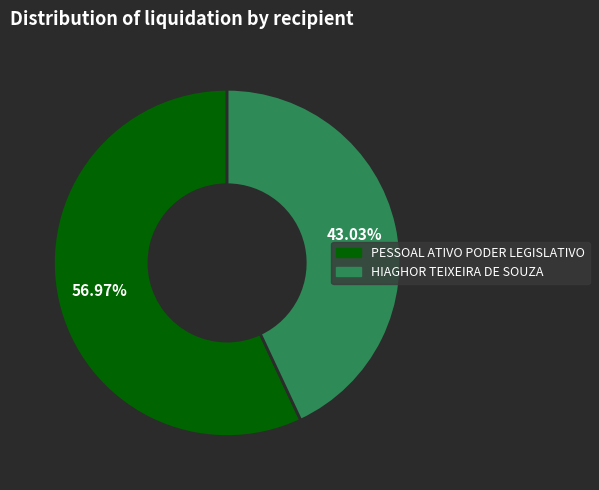

How many segments does this pie chart have?

2